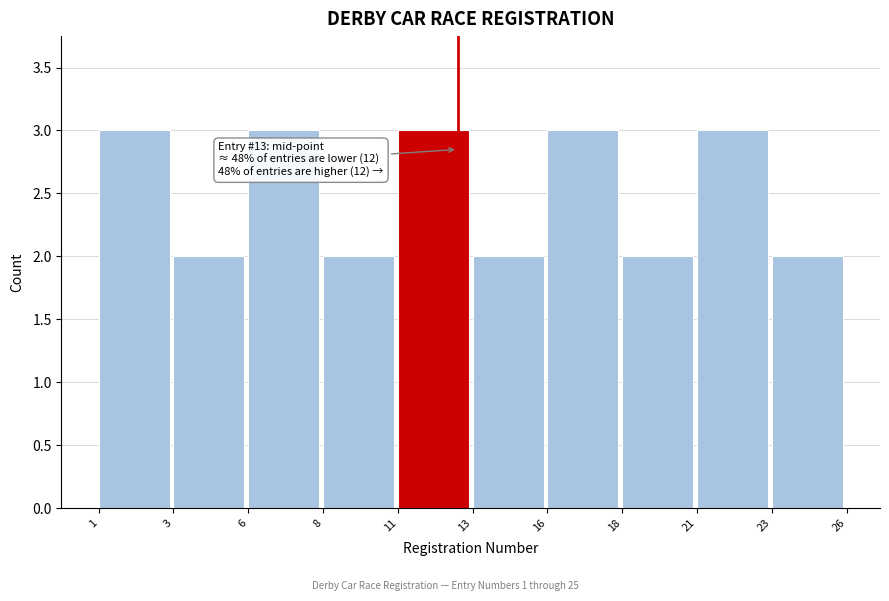

Reading right to left, extract all data points from this chart.

23=2	21=3	18=2	16=3	13=2	11=3	8=2	6=3	3=2	1=3